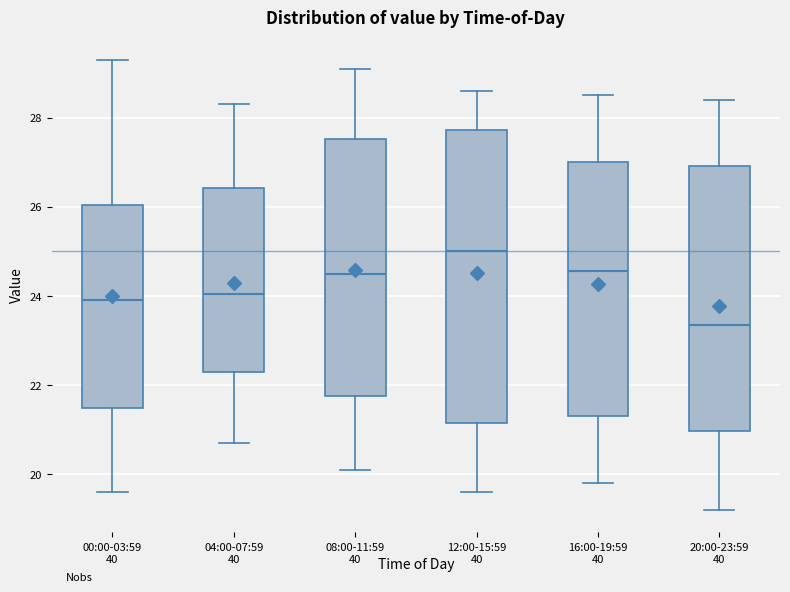

Which box's median line is the lowest?

20:00-23:59